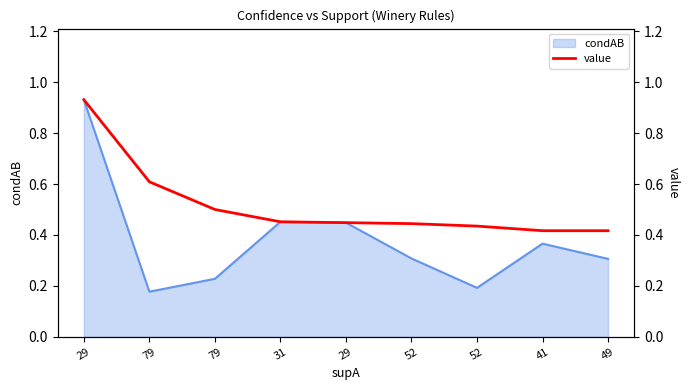

Does the chart have visible grid lines?

No